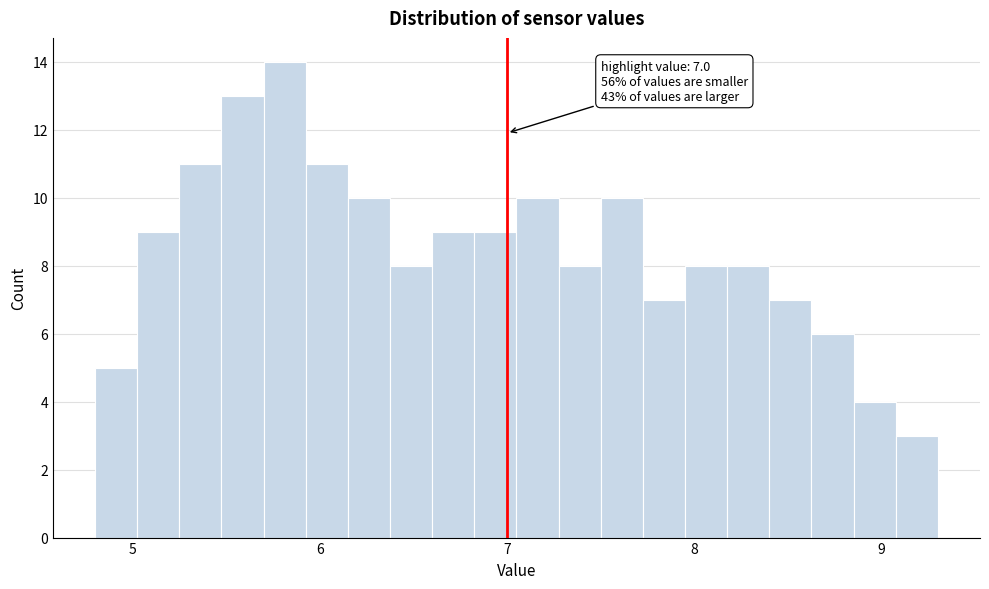

Read against the x-axis, roughly where is the centre of the tallest bar?

5.8